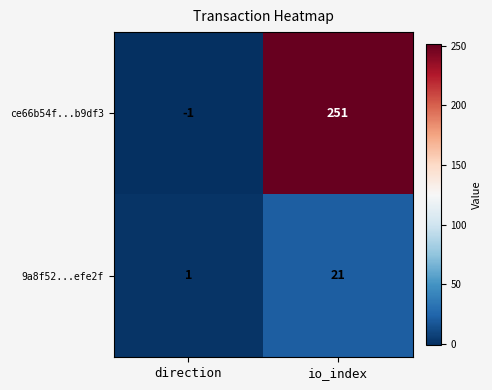

The ce66b54f...b9df3 series shows 160 at io_index. True or false?

False